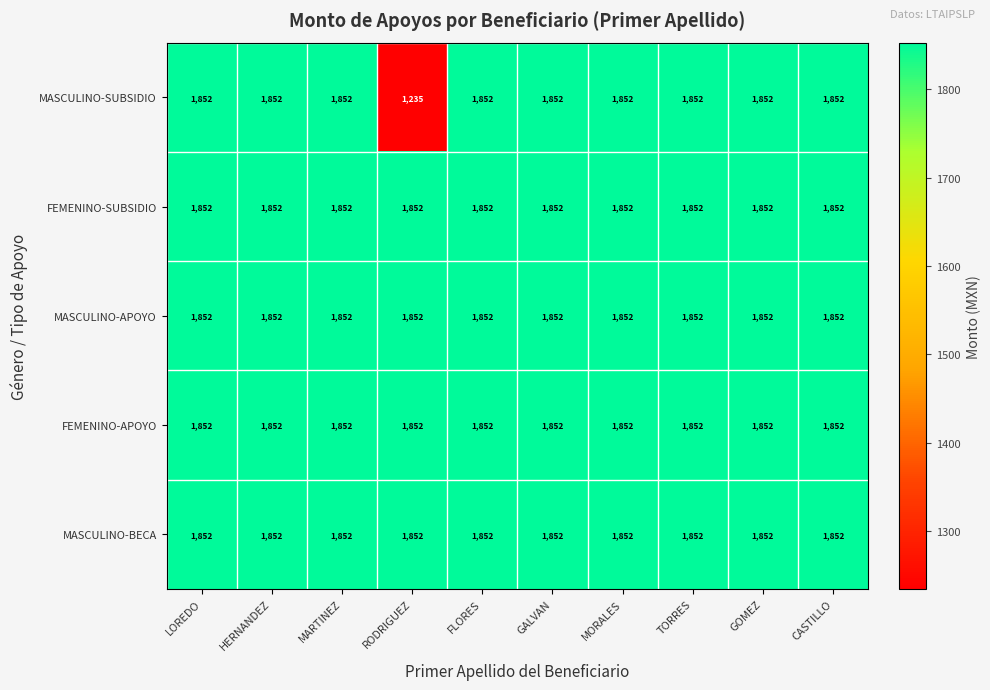

At which label is MASCULINO-SUBSIDIO closest to 1543?

RODRIGUEZ